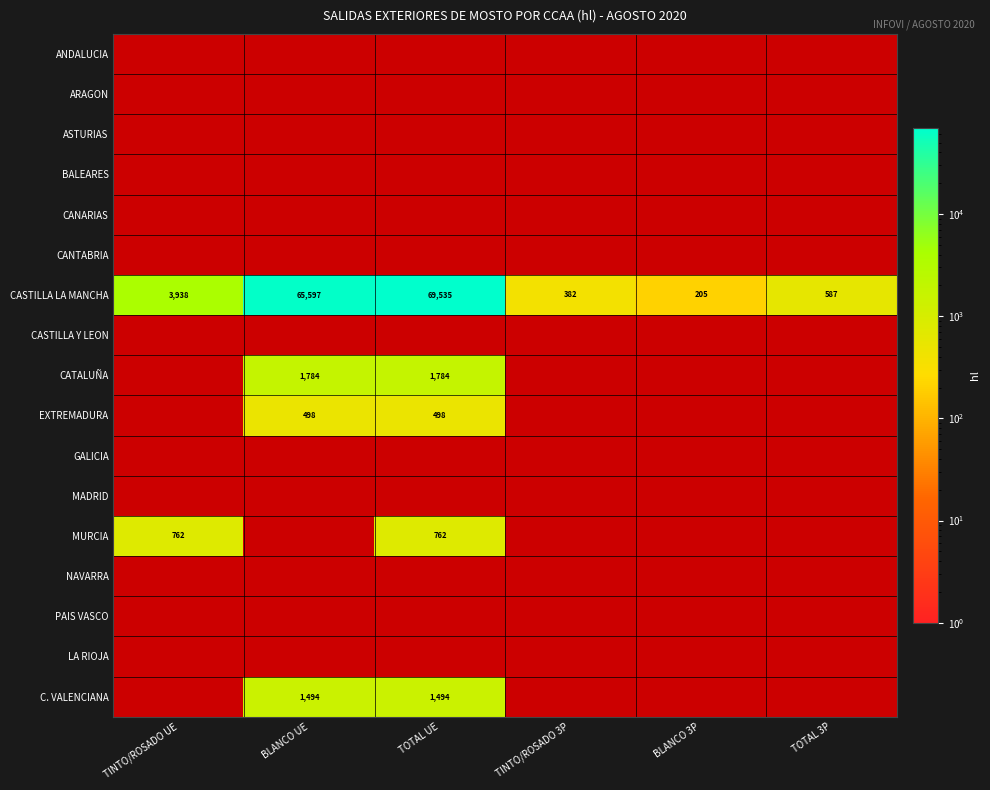

What is the maximum value for EXTREMADURA?

498